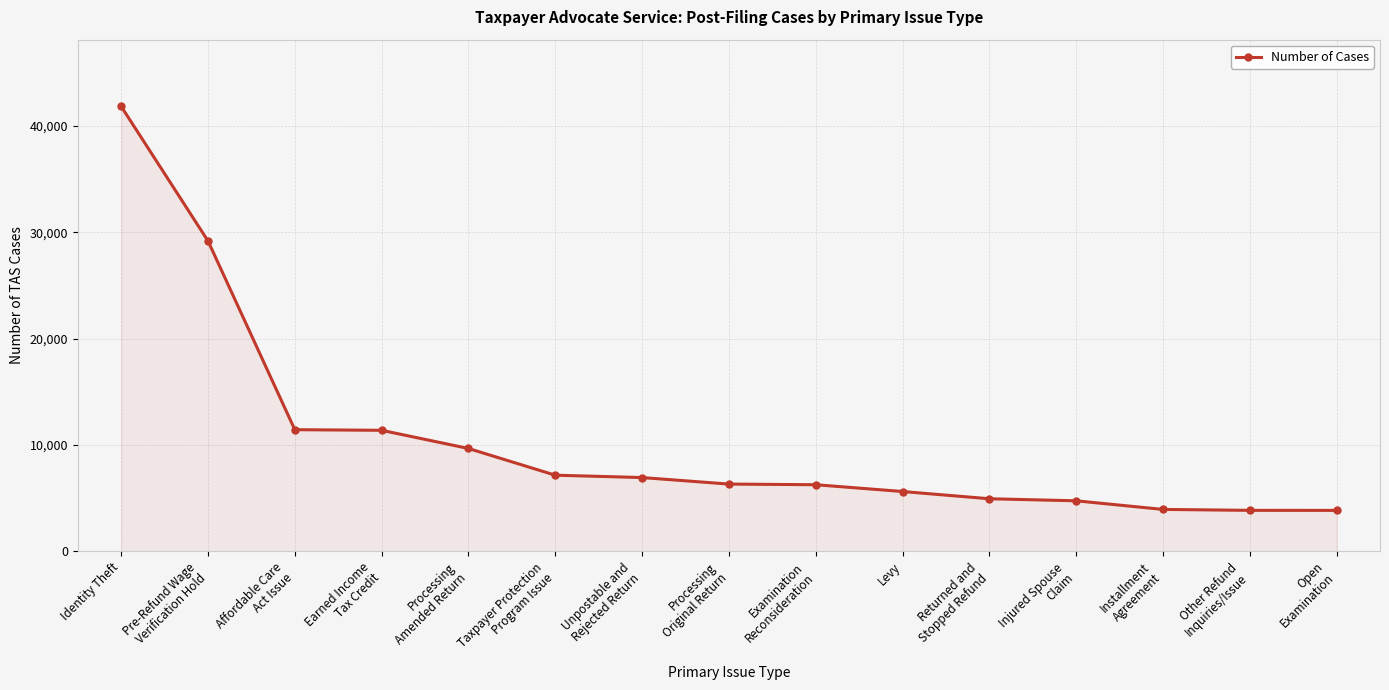

True or false: the data shows 4752 at Injured Spouse
Claim.

True